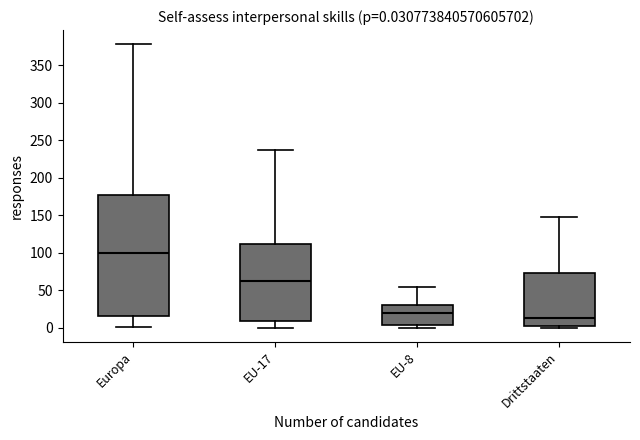

Which box has the highest median line?

Europa